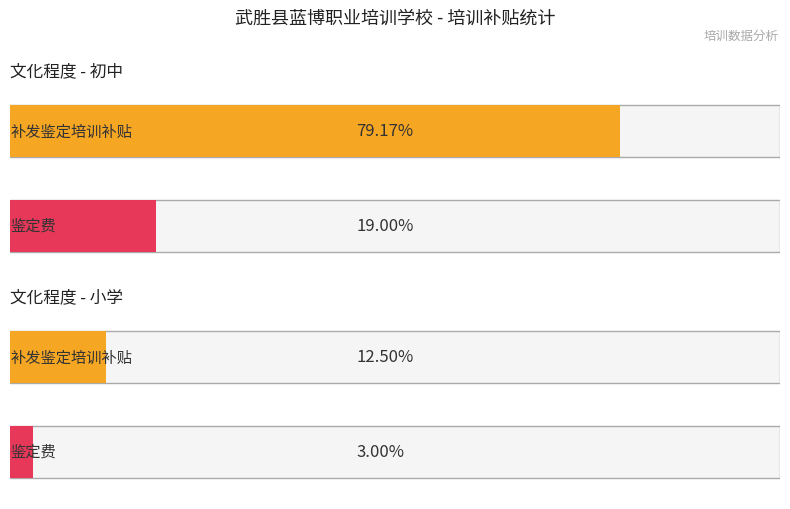

At 9, list the series in order from smallest to largest.

鉴定费, 补发鉴定培训补贴